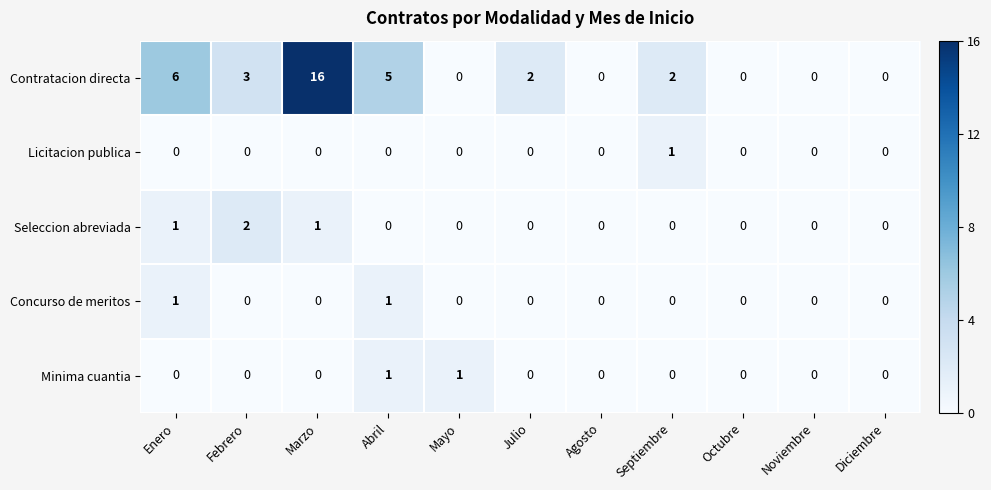

Is the value of Minima cuantia at Mayo greater than the value of Contratacion directa at Marzo?

No